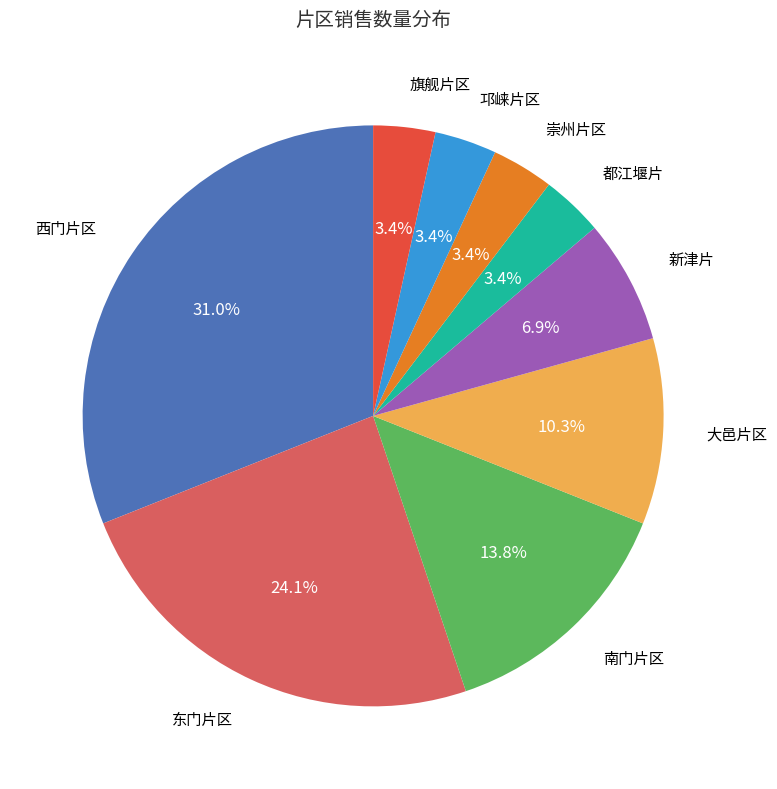

How many segments does this pie chart have?

9